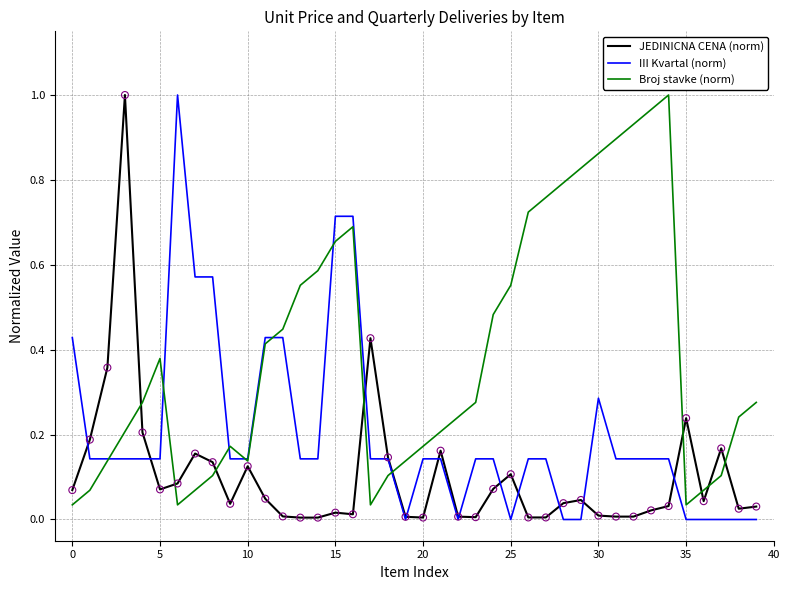

True or false: Broj stavke (norm) and JEDINICNA CENA (norm) intersect in this chart.

True